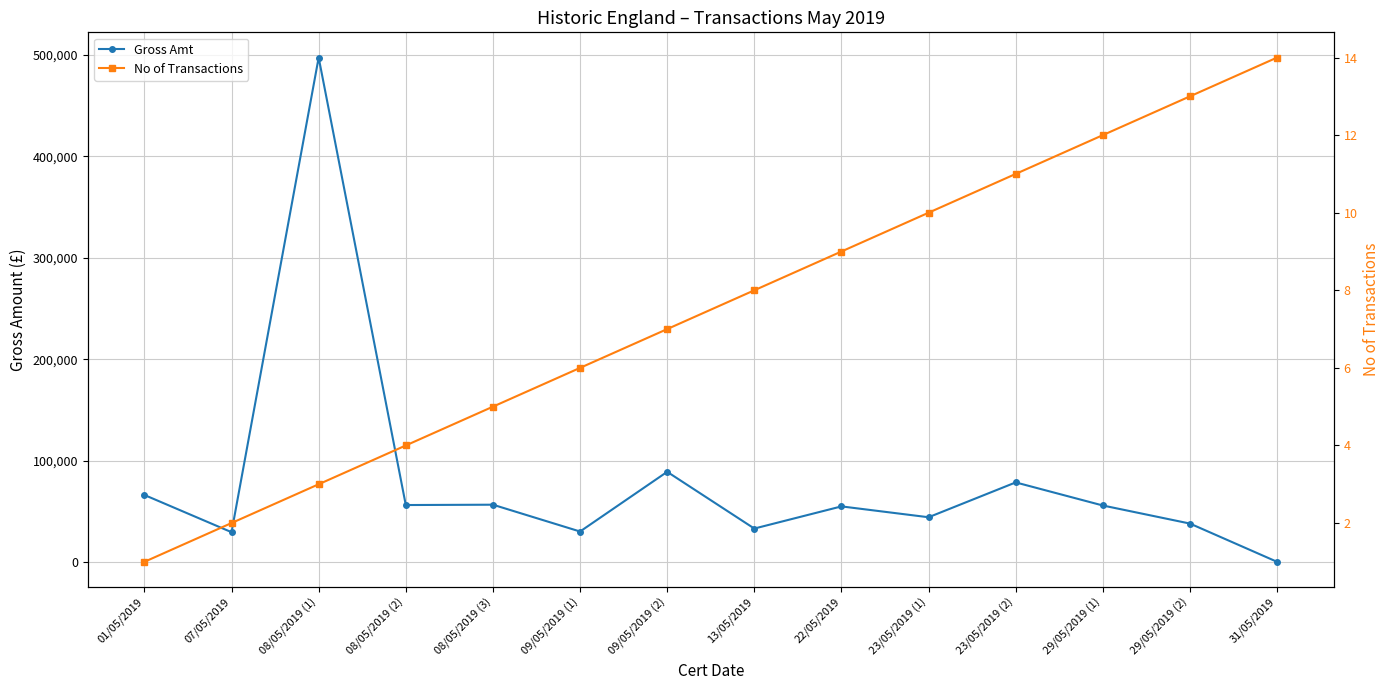

What are all the series names shown in the legend?

Gross Amt, No of Transactions